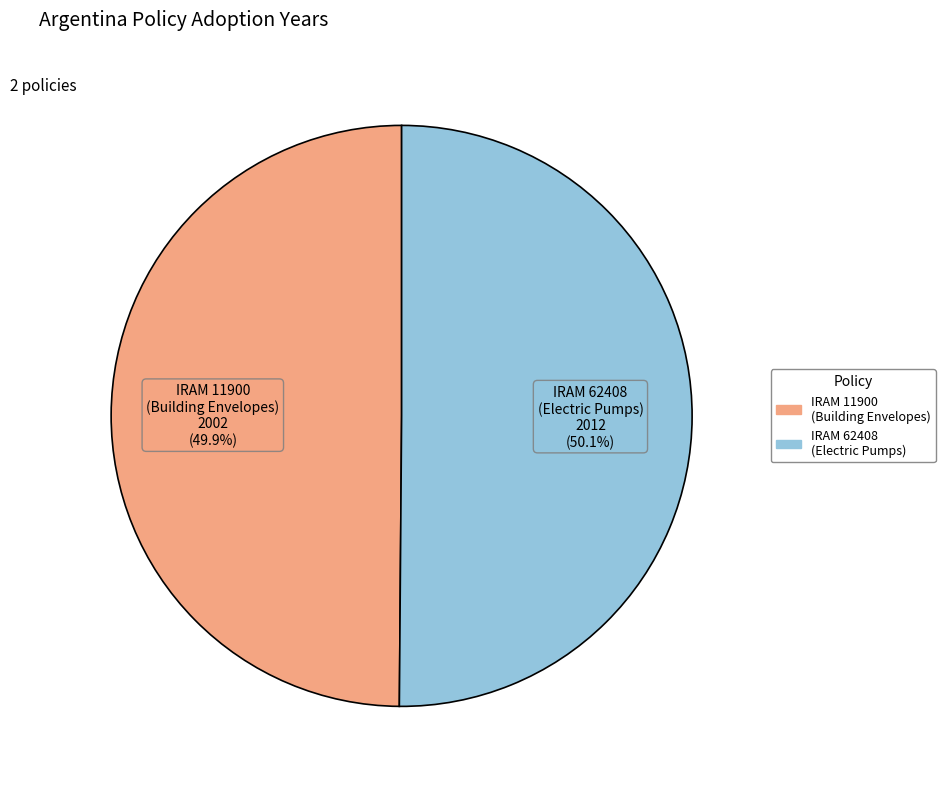

How many segments does this pie chart have?

2